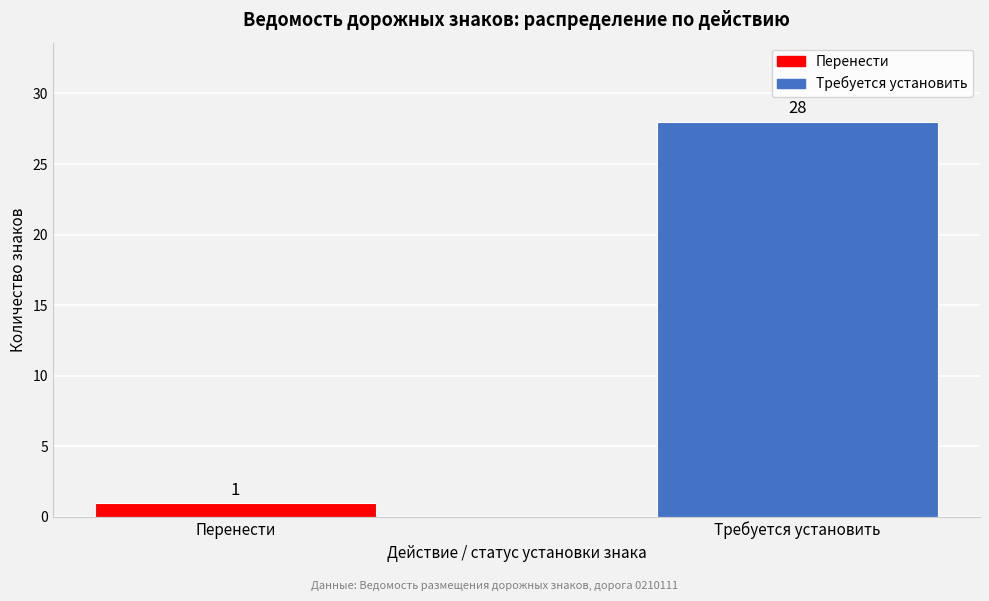

Reading left to right, list all the values displayed in this chart.

Перенести=1	Требуется установить=28